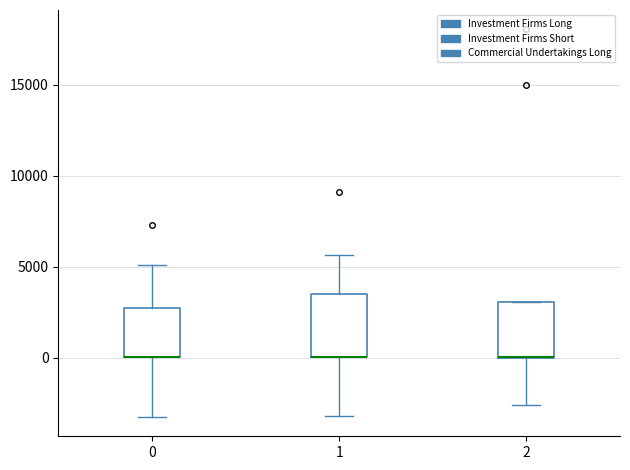

Reading left to right, transcribe this box plot: for each box, give where its median line is, the range the box spans, and where its two whiskers end, as read against the y-axis. The values are not printed on the chart, so give them approximately, as read against the axis.

0: median 0 (drawn on the box's lower edge), box 0 to 2500, whiskers -3500 to 5000
1: median 0 (drawn on the box's lower edge), box 0 to 3500, whiskers -3000 to 5500
2: median 0 (drawn on the box's lower edge), box 0 to 3000, whiskers -2500 to 3000